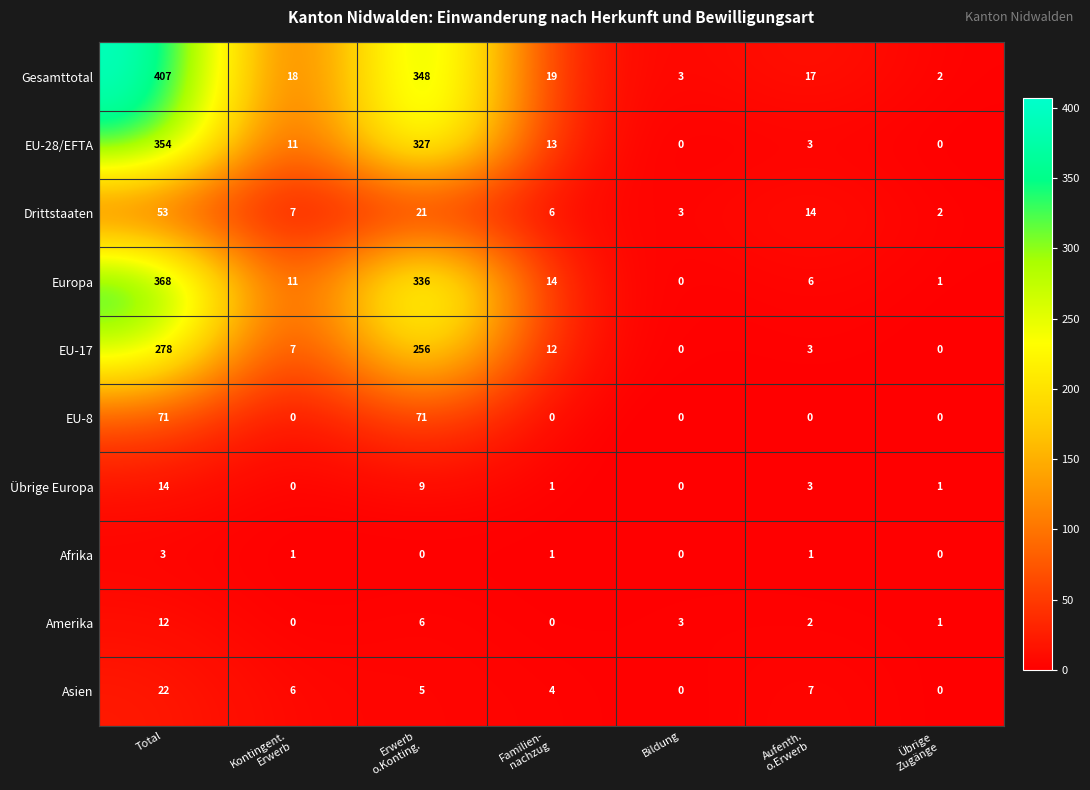

How many data points does each series have?

7